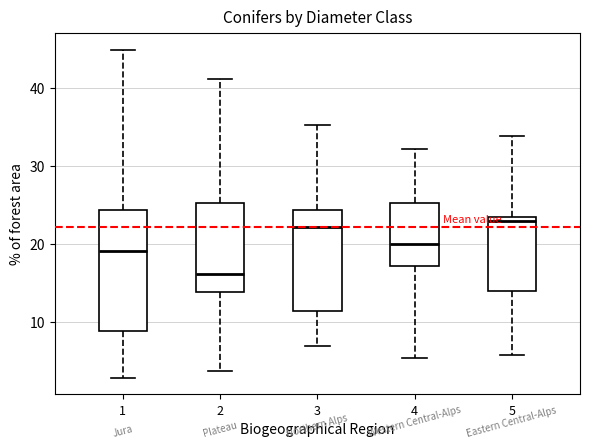

Comparing the boxes themselves (not the whiskers), which one is the tallest?

1